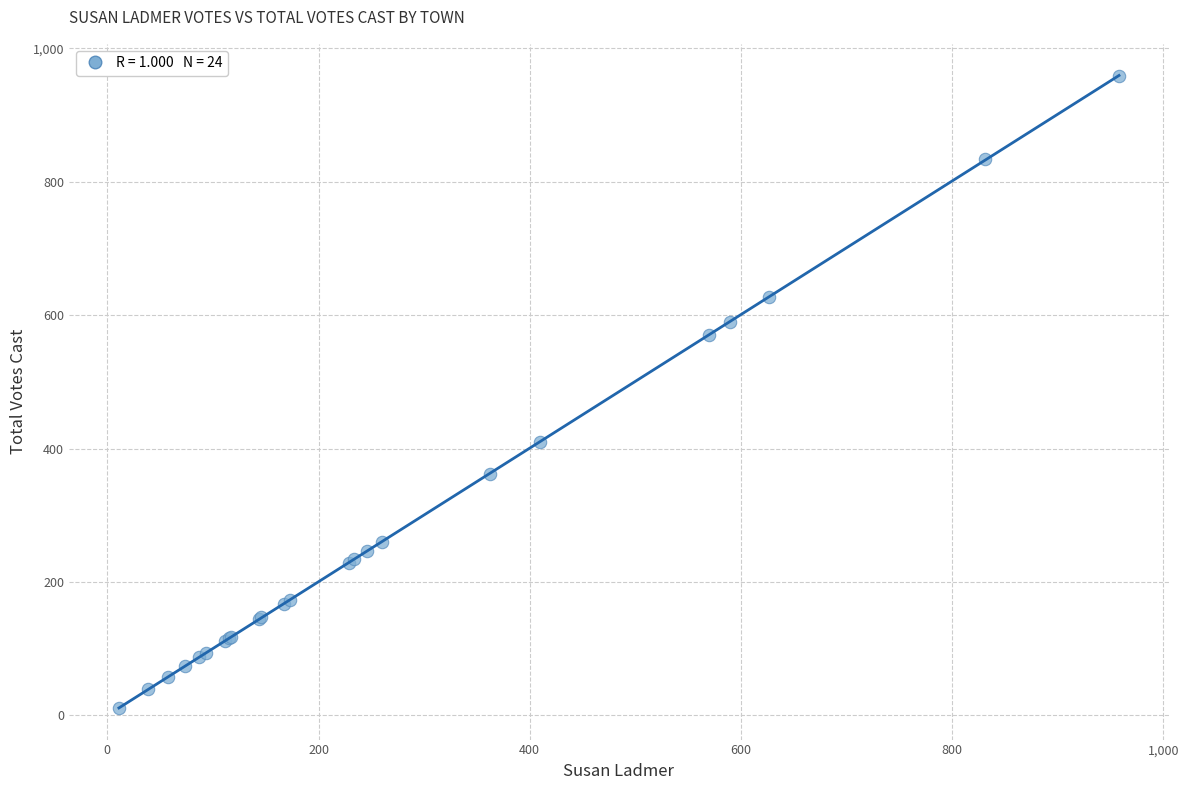

What Y value in the scatter plot is closest to 485?

410